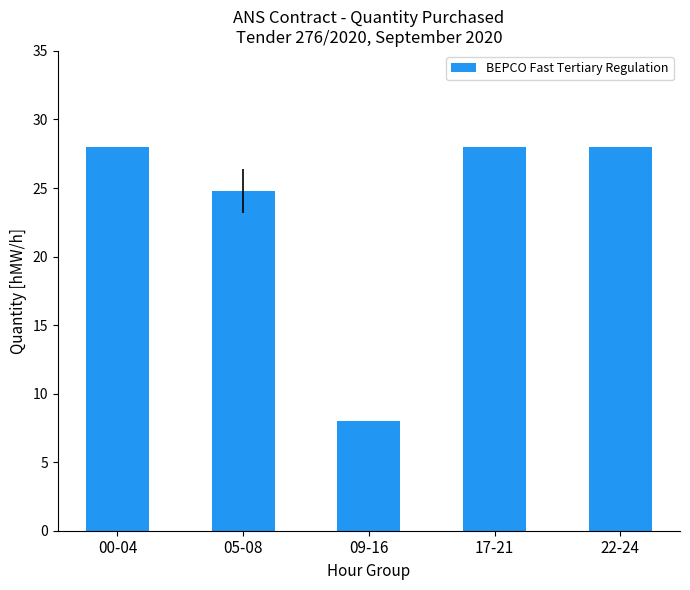

Does the chart contain stacked bars?

No